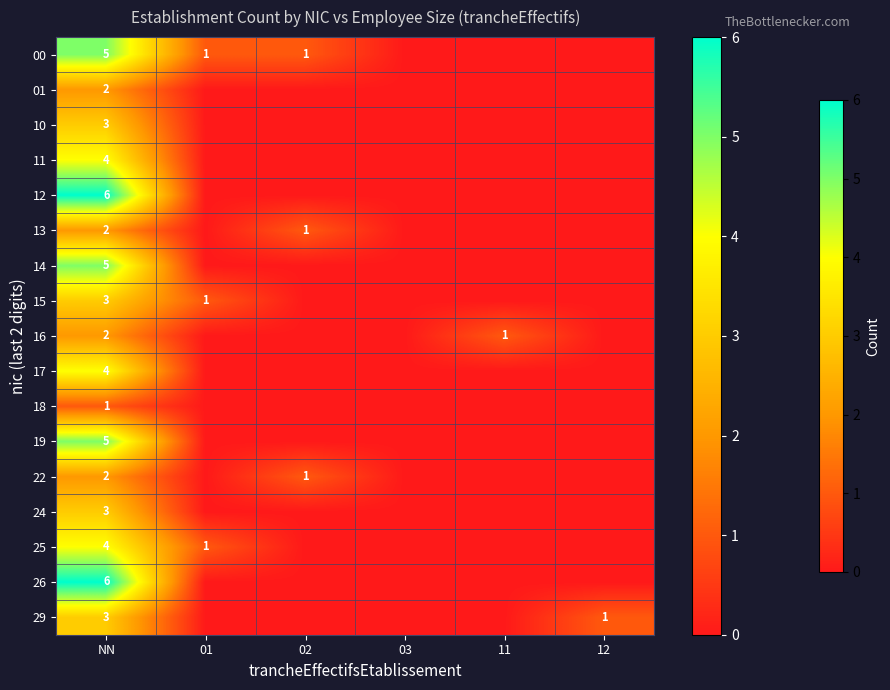

True or false: 16 has a value of 1 at 11.

True